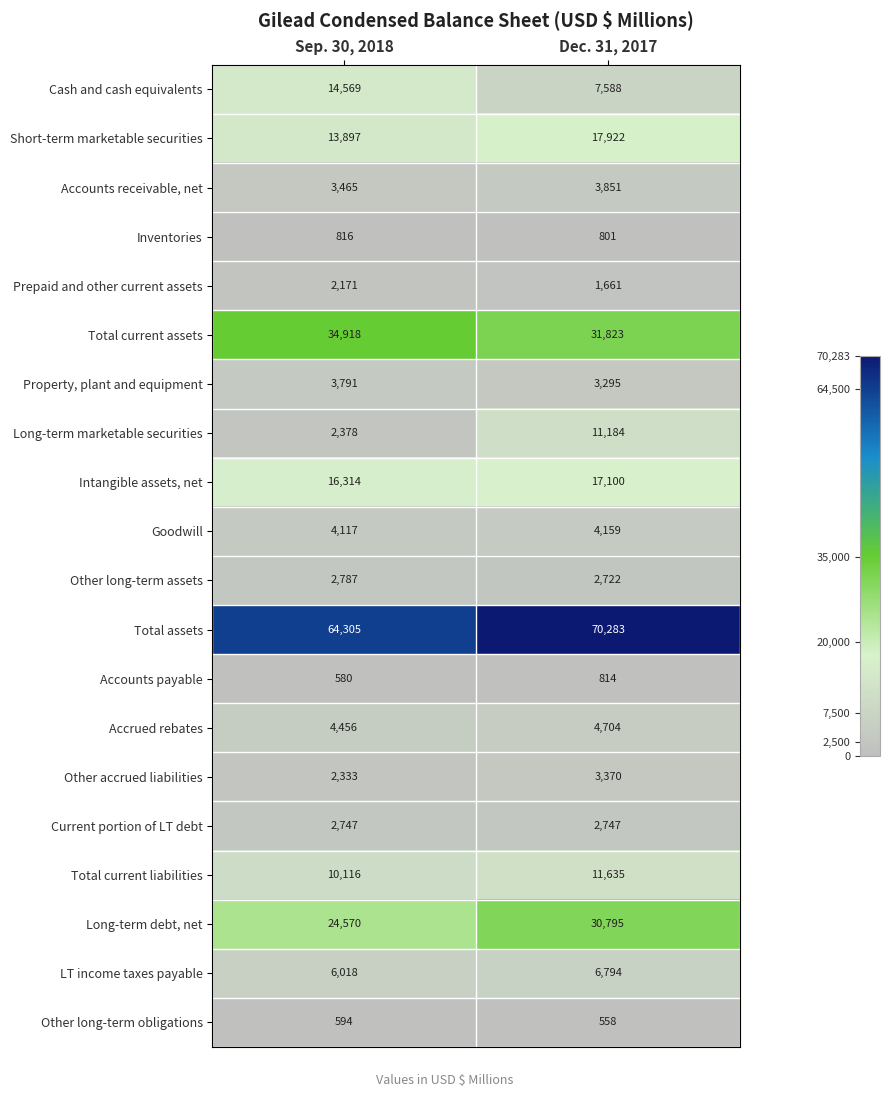

Rank the series by their maximum value, from lowest to highest.

Other long-term obligations, Accounts payable, Inventories, Prepaid and other current assets, Current portion of LT debt, Other long-term assets, Other accrued liabilities, Property, plant and equipment, Accounts receivable, net, Goodwill, Accrued rebates, LT income taxes payable, Long-term marketable securities, Total current liabilities, Cash and cash equivalents, Intangible assets, net, Short-term marketable securities, Long-term debt, net, Total current assets, Total assets